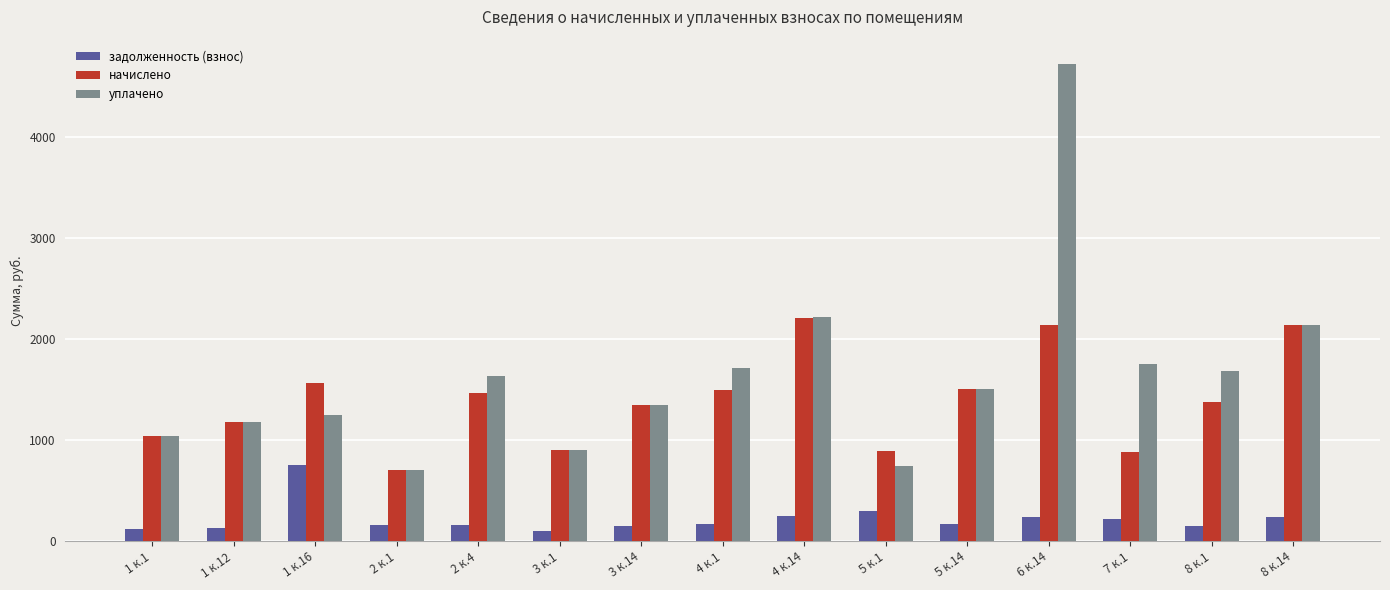

Rank the series by their average value, from lowest to highest.

задолженность (взнос), начислено, уплачено